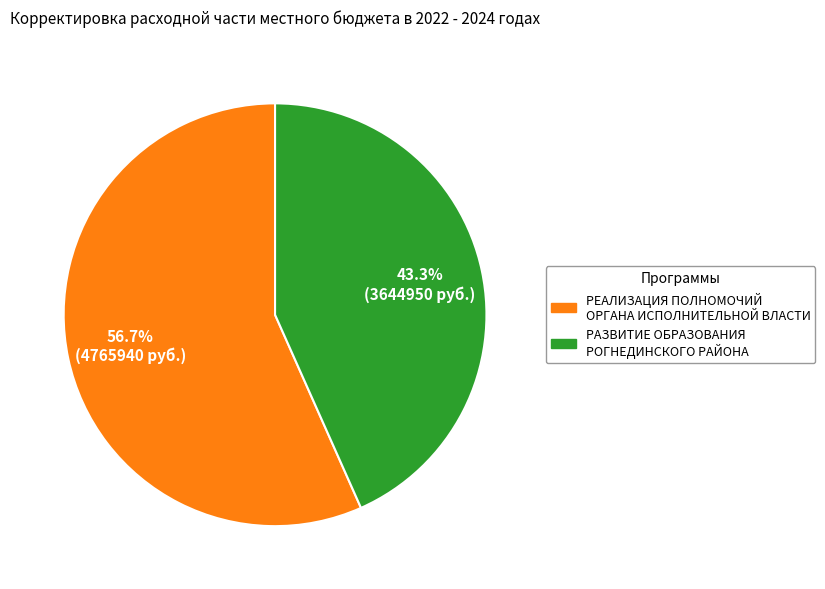

To the nearest percent, what portion does РАЗВИТИЕ ОБРАЗОВАНИЯ РОГНЕДИНСКОГО РАЙОНА represent?

43%